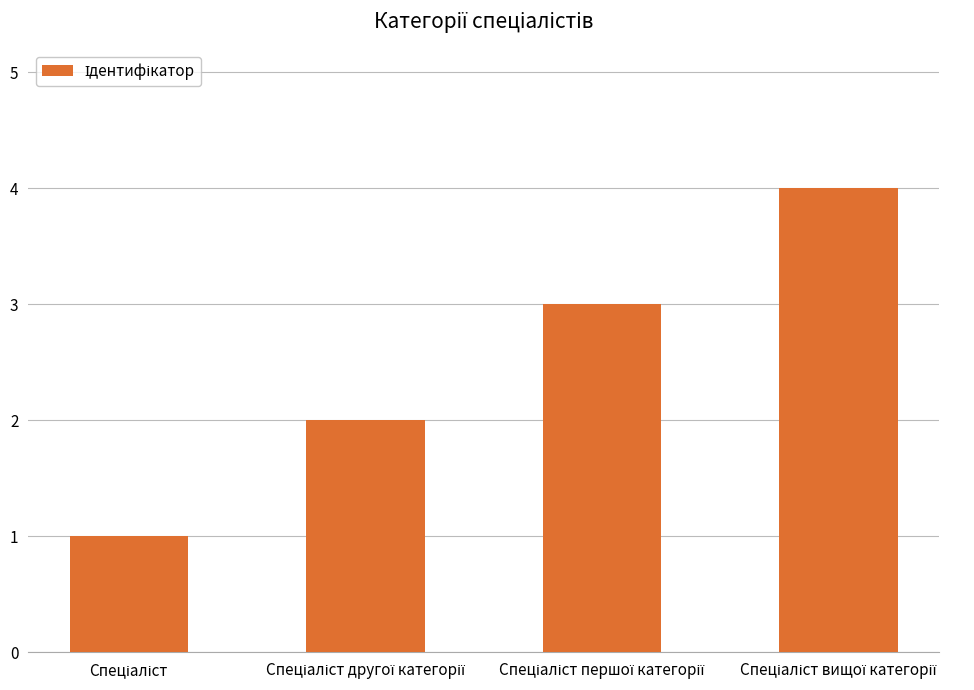

What is the sum of all values?

10